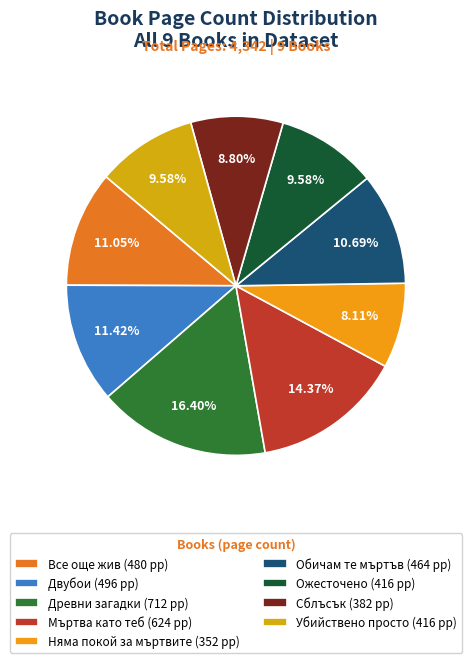

Which slice is the largest?

Древни загадки (712 pp)